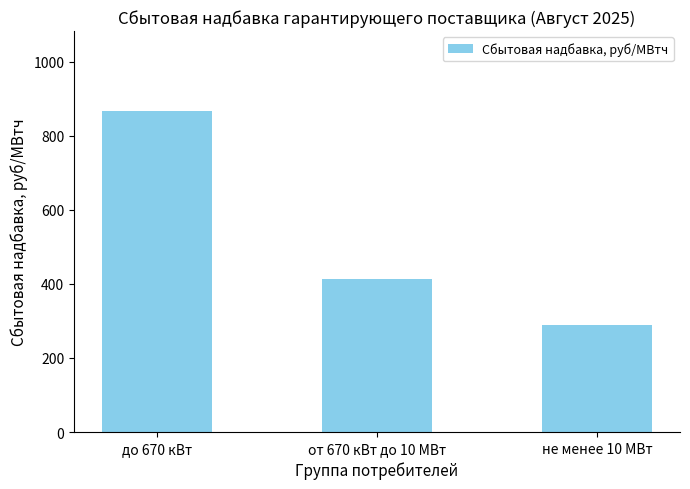

Where does the data first go above 414?

до 670 кВт